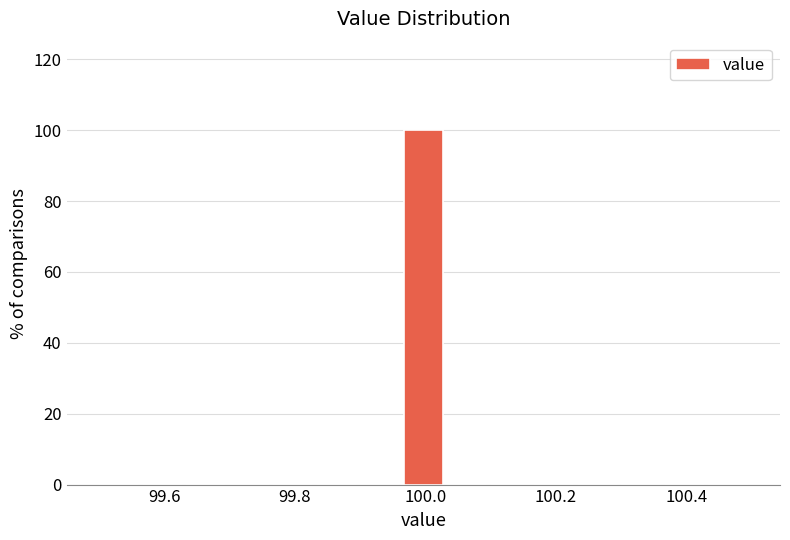

Read against the x-axis, roughly where is the centre of the tallest bar?

100.00